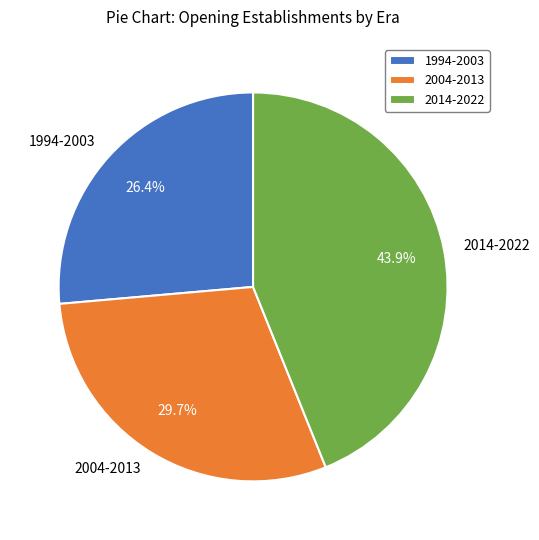

Is there any slice that represents more than half of the pie?

No